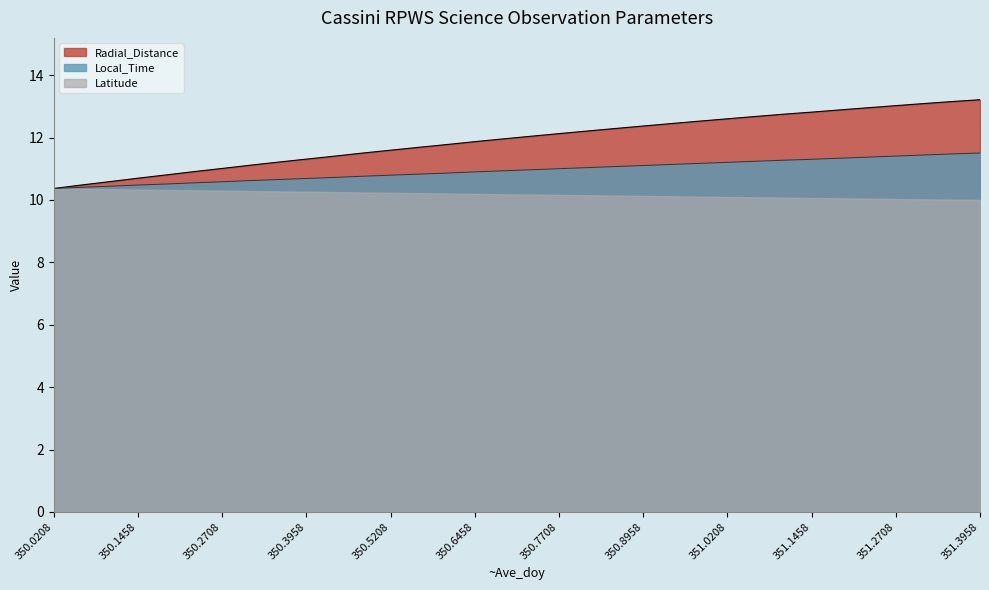

At how many categories does at least one series exceed 11?

28